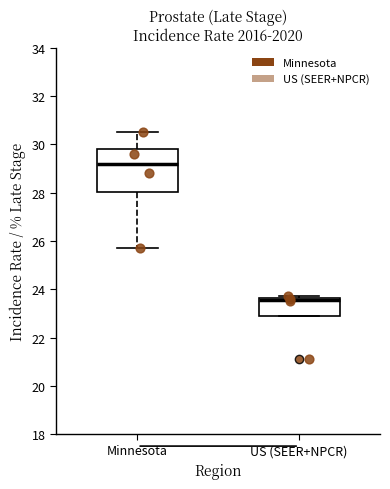

Reading left to right, read every box against the y-axis: the position of its median line, the range the box covers, and the ends of its whiskers. The values are not printed on the chart, so give them approximately, as read against the axis.

Minnesota: median 29.2, box 28.0 to 29.8, whiskers 25.8 to 30.6
US (SEER+NPCR): median 23.6 (just below the box's upper edge), box 23.0 to 23.6, whiskers 23.0 to 23.8